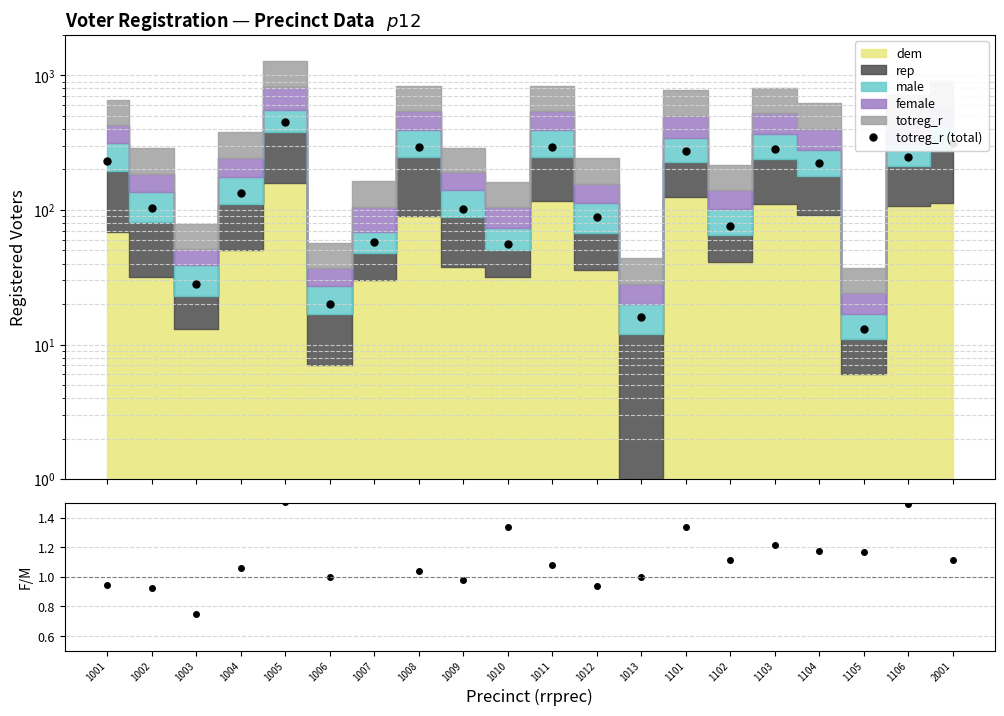

What is the sum of the totreg_r (total) values at 1012 and 1105?

102.0